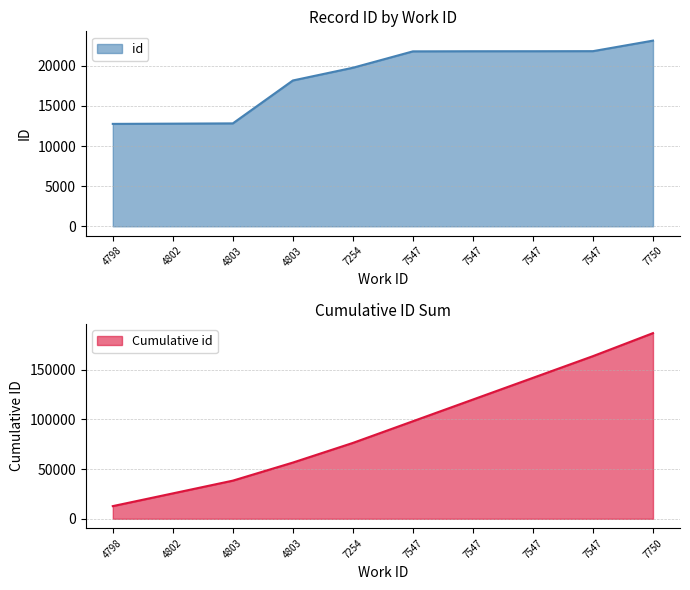

Which label corresponds to the largest value in the chart?

7750